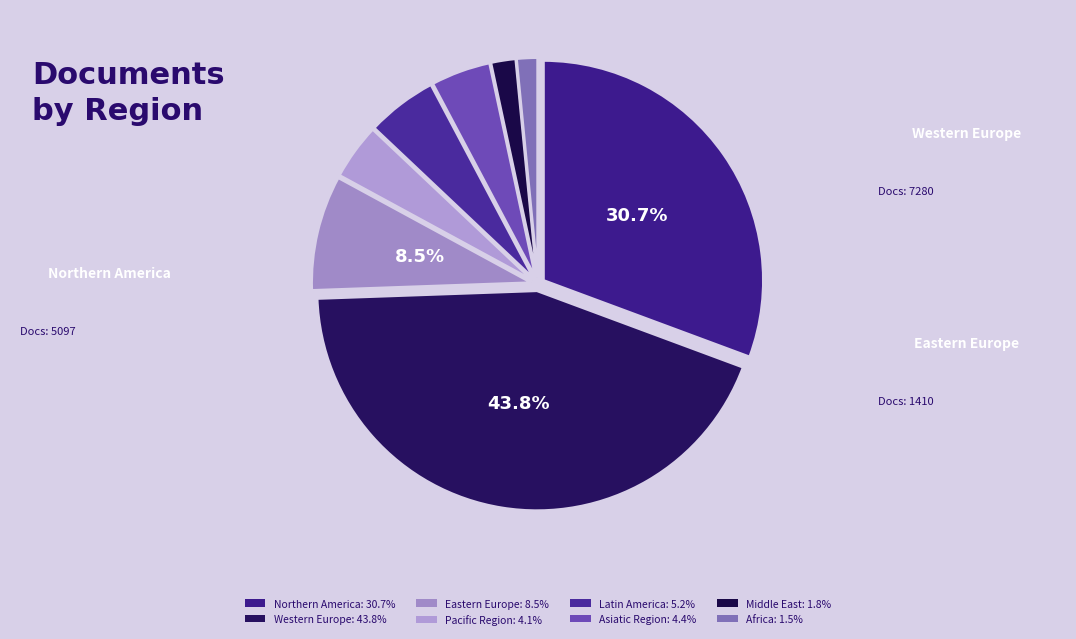

How many segments does this pie chart have?

8